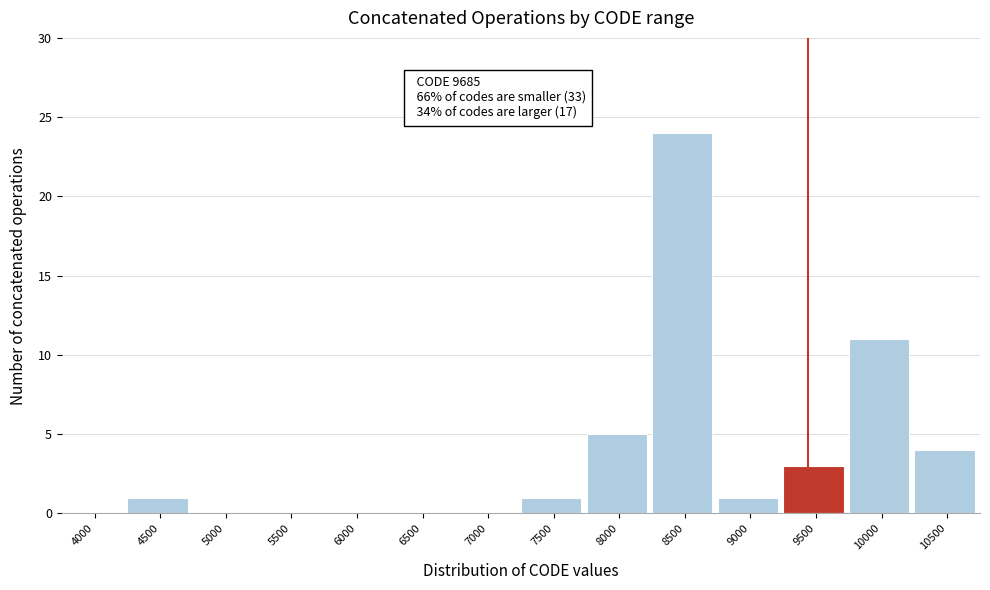

Reading left to right, list all the values displayed in this chart.

4000=0	4500=1	5000=0	5500=0	6000=0	6500=0	7000=0	7500=1	8000=5	8500=24	9000=1	9500=3	10000=11	10500=4